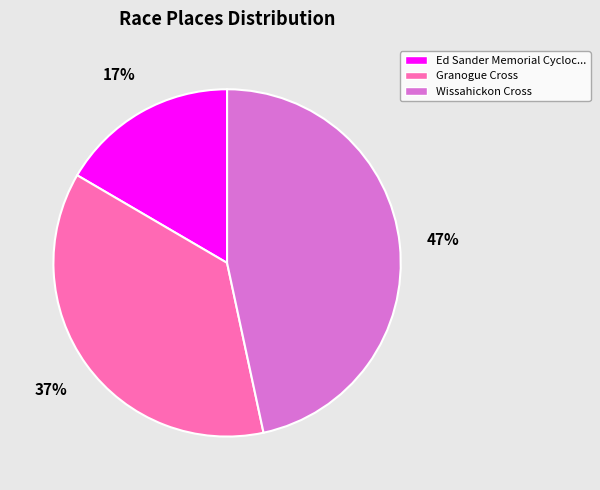

Which category has the smallest portion of the pie?

Ed Sander Memorial Cycloc...